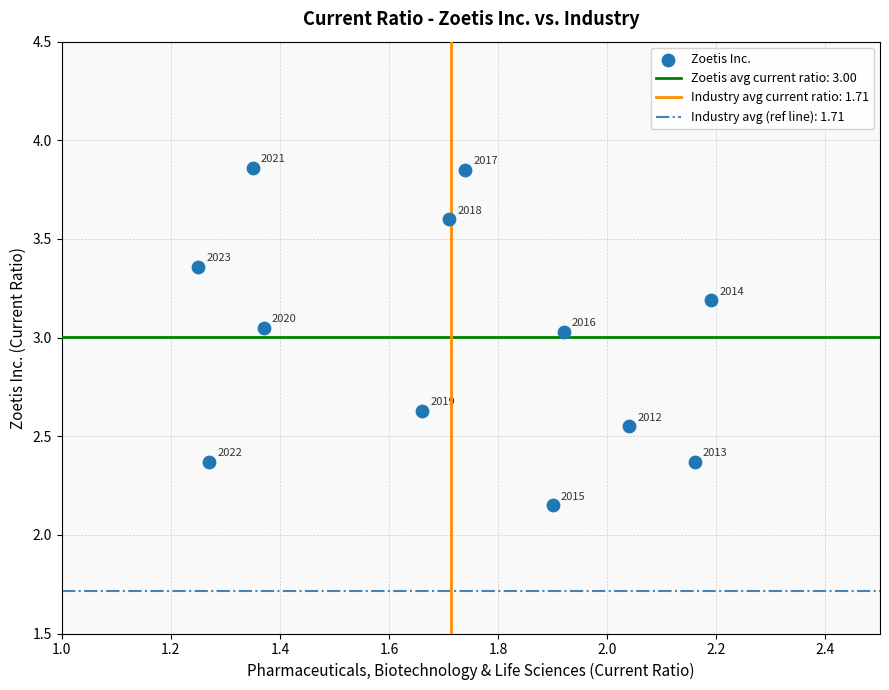

What is the range of Y values (max minus min)?

1.7